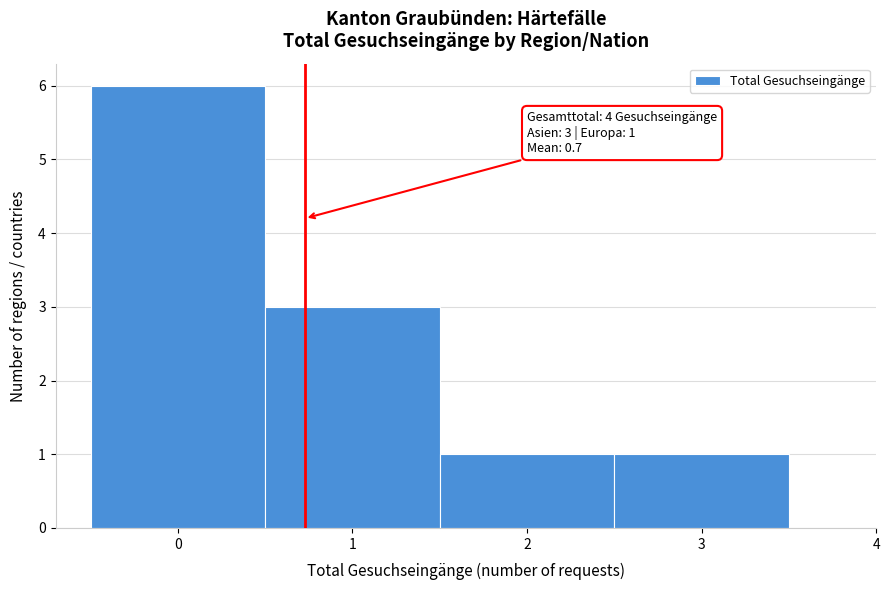

Over which range of the x-axis is the bar tallest?

-0.5 to 0.5